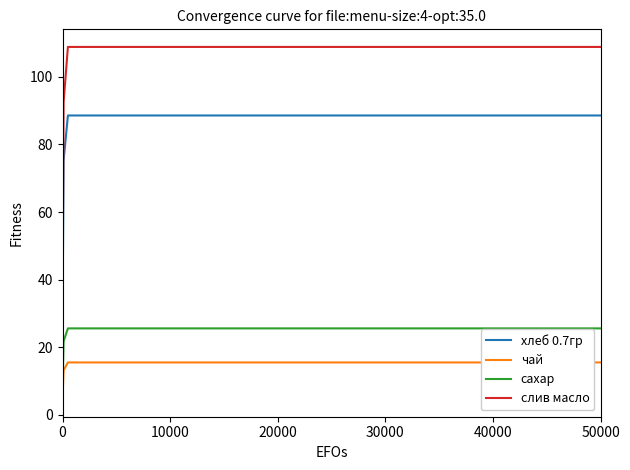

What is the lowest value of the хлеб 0.7гр series?

26.6